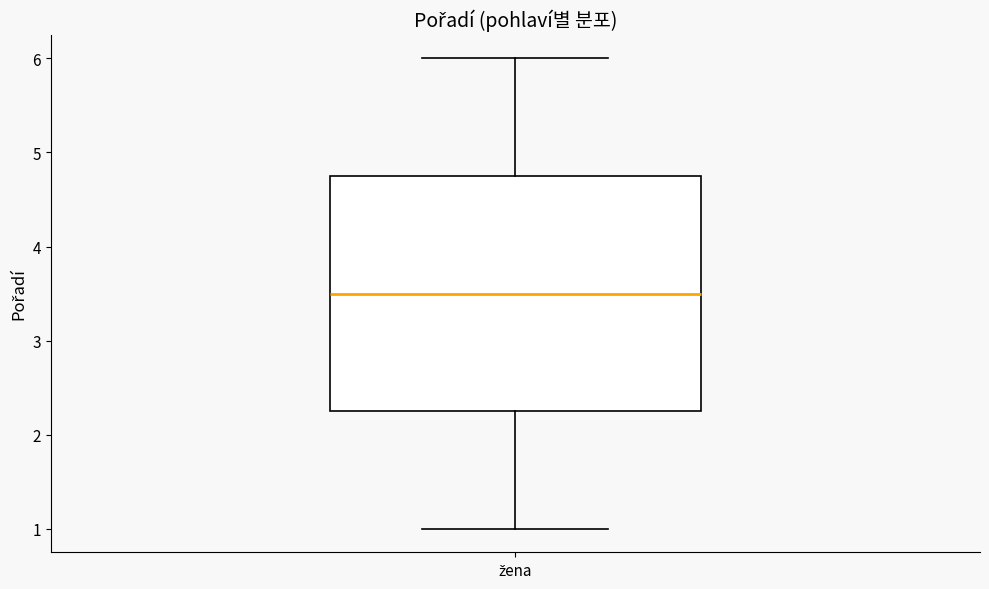

Read this box plot against the y-axis: the position of the median line, the range covered by the box, and the ends of both whiskers. The values are not printed on the chart, so give them approximately, as read against the axis.

median 3.5, box 2.3 to 4.8, whiskers 1.0 to 6.0